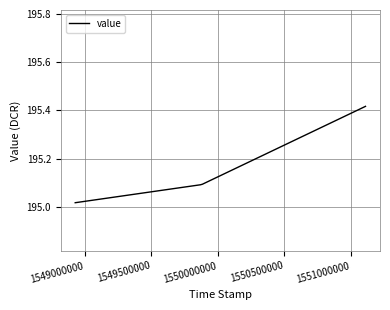

What is the change in value from 1550000000 to 1551000000?

+0.3